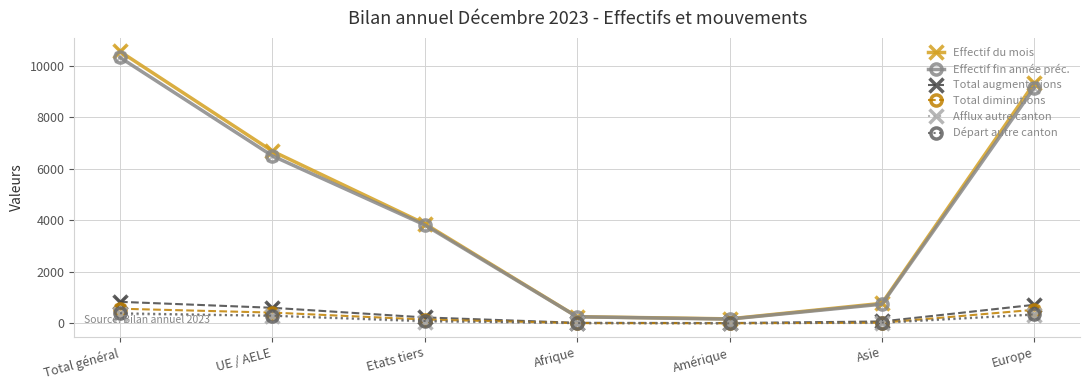

Is the value of Effectif fin année préc. at Asie greater than the value of Afflux autre canton at Etats tiers?

Yes